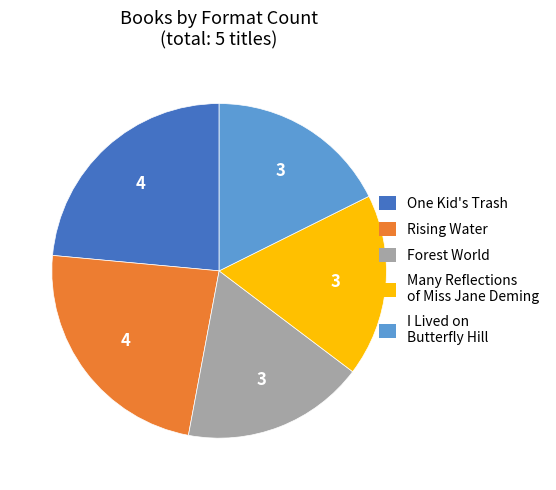

The Rising Water slice represents 24% of the pie. True or false?

True